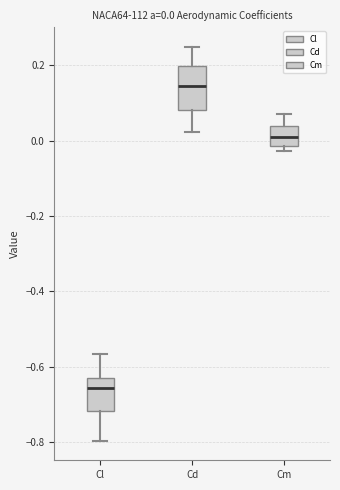

Comparing the boxes themselves (not the whiskers), which one is the tallest?

Cd